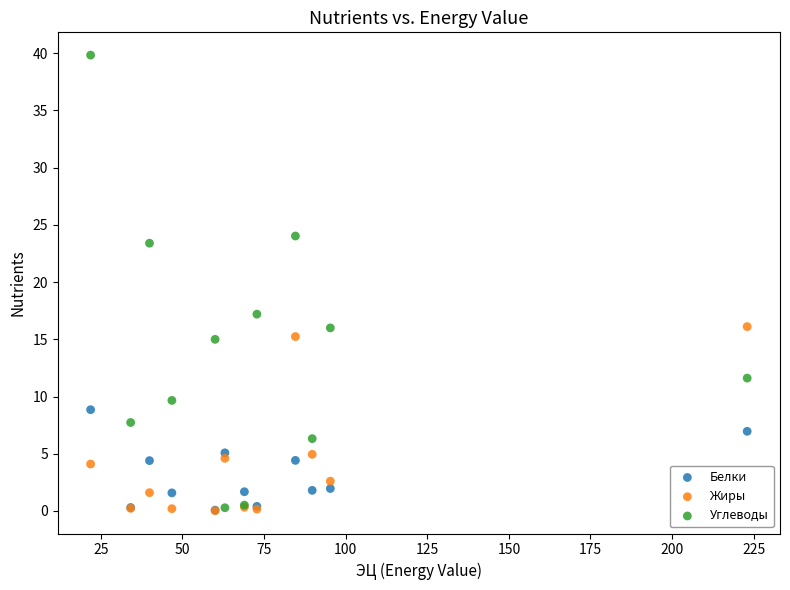

In the Углеводы series, what Y value is closest to 20?

17.2